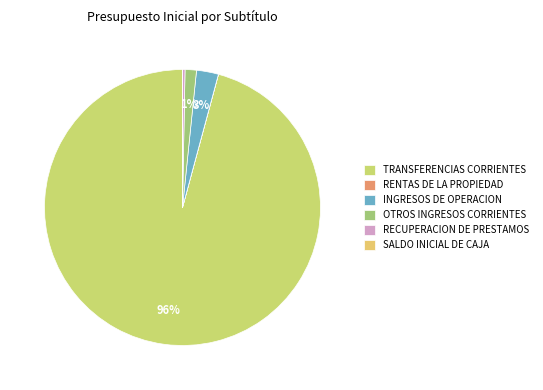

What percentage is NOT represented by INGRESOS DE OPERACION?

97.4%